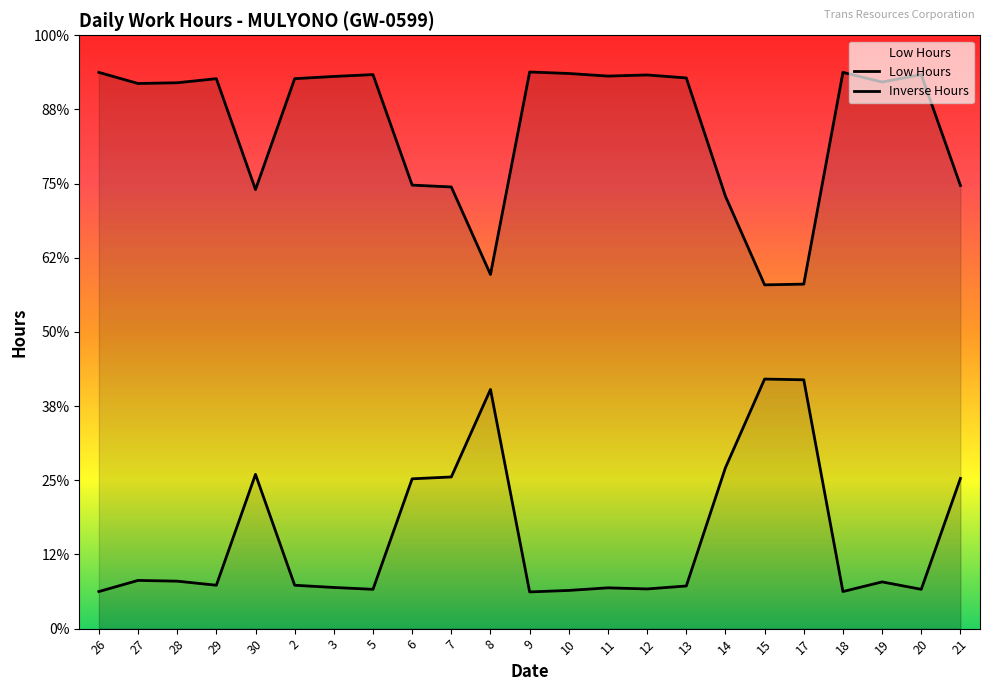

The value of Low Hours at 27 is 25.2. True or false?

False